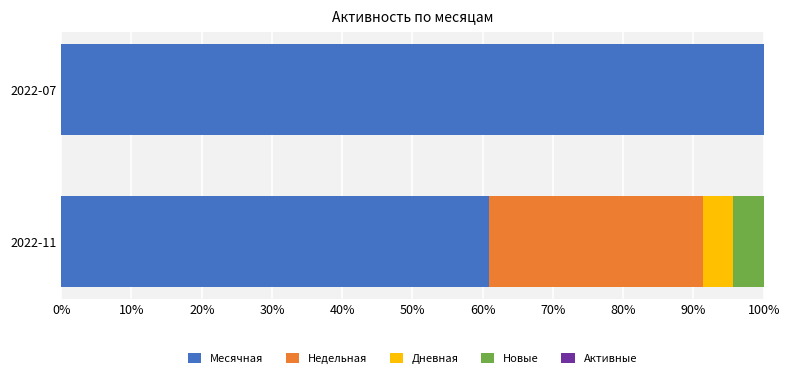

Count the number of categories in the chart.

2